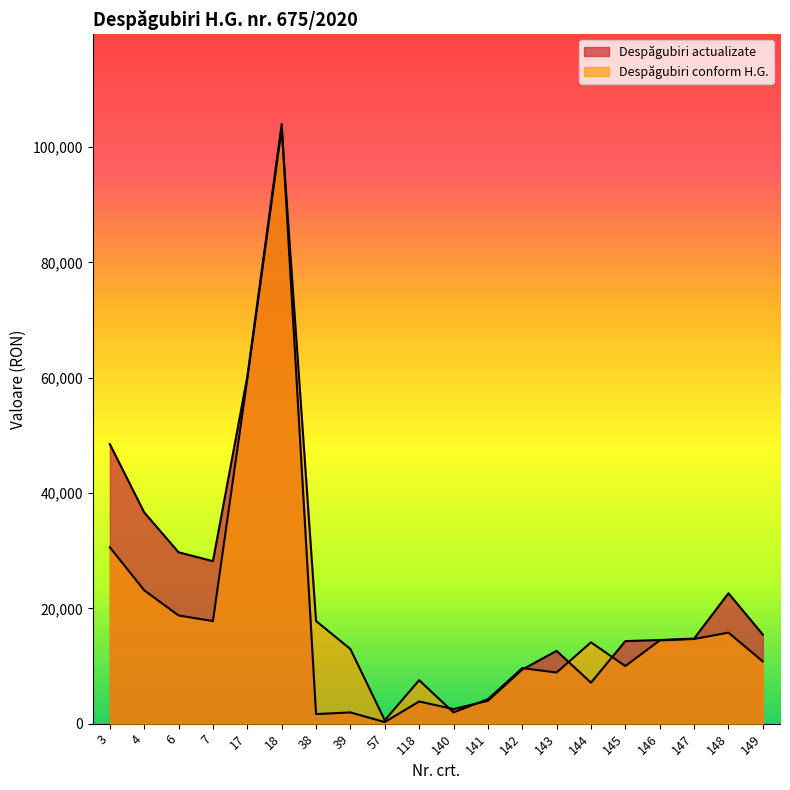

Rank the categories by Despăgubiri actualizate value from lowest to highest.

57, 38, 39, 140, 118, 141, 144, 142, 143, 145, 146, 147, 149, 148, 7, 6, 4, 3, 17, 18